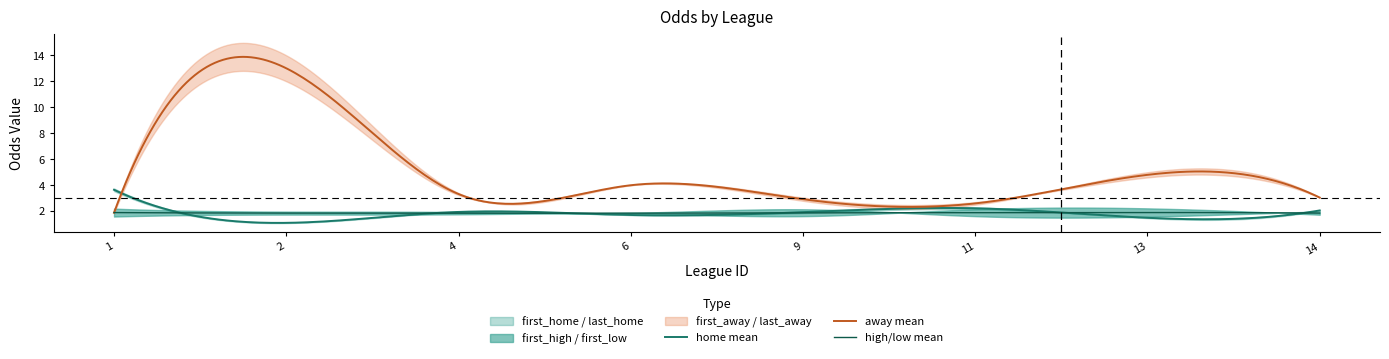

How many times do first_home and last_home cross each other?

1